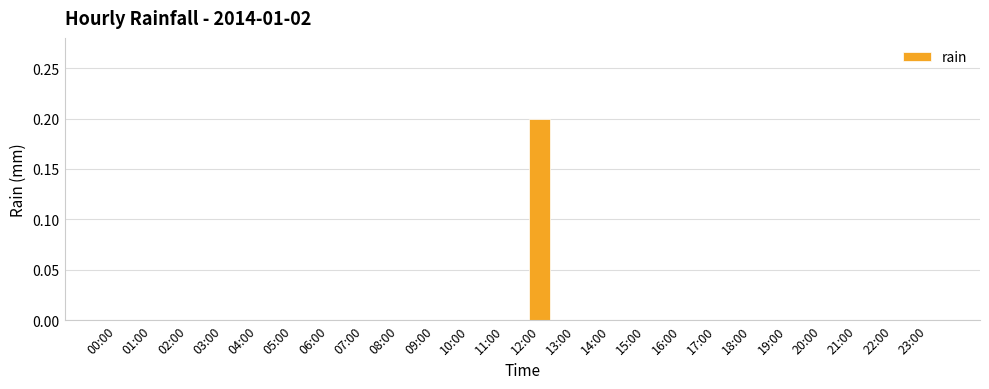

Which category has the highest value across all series?

12:00